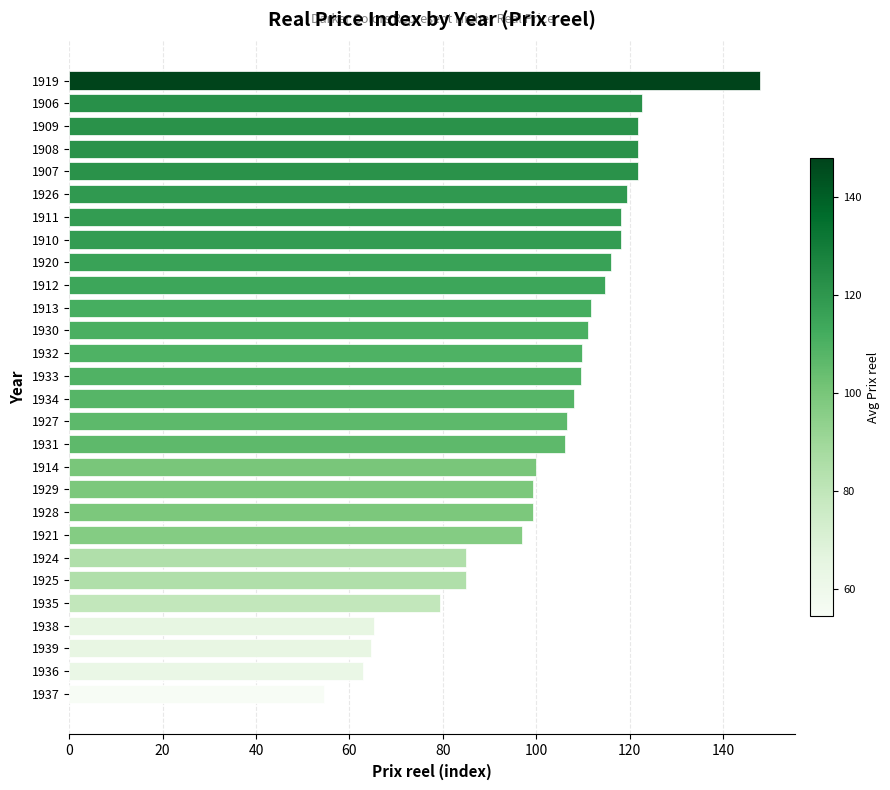

What is the ratio of the value at 1934 to the value at 1912?

0.9